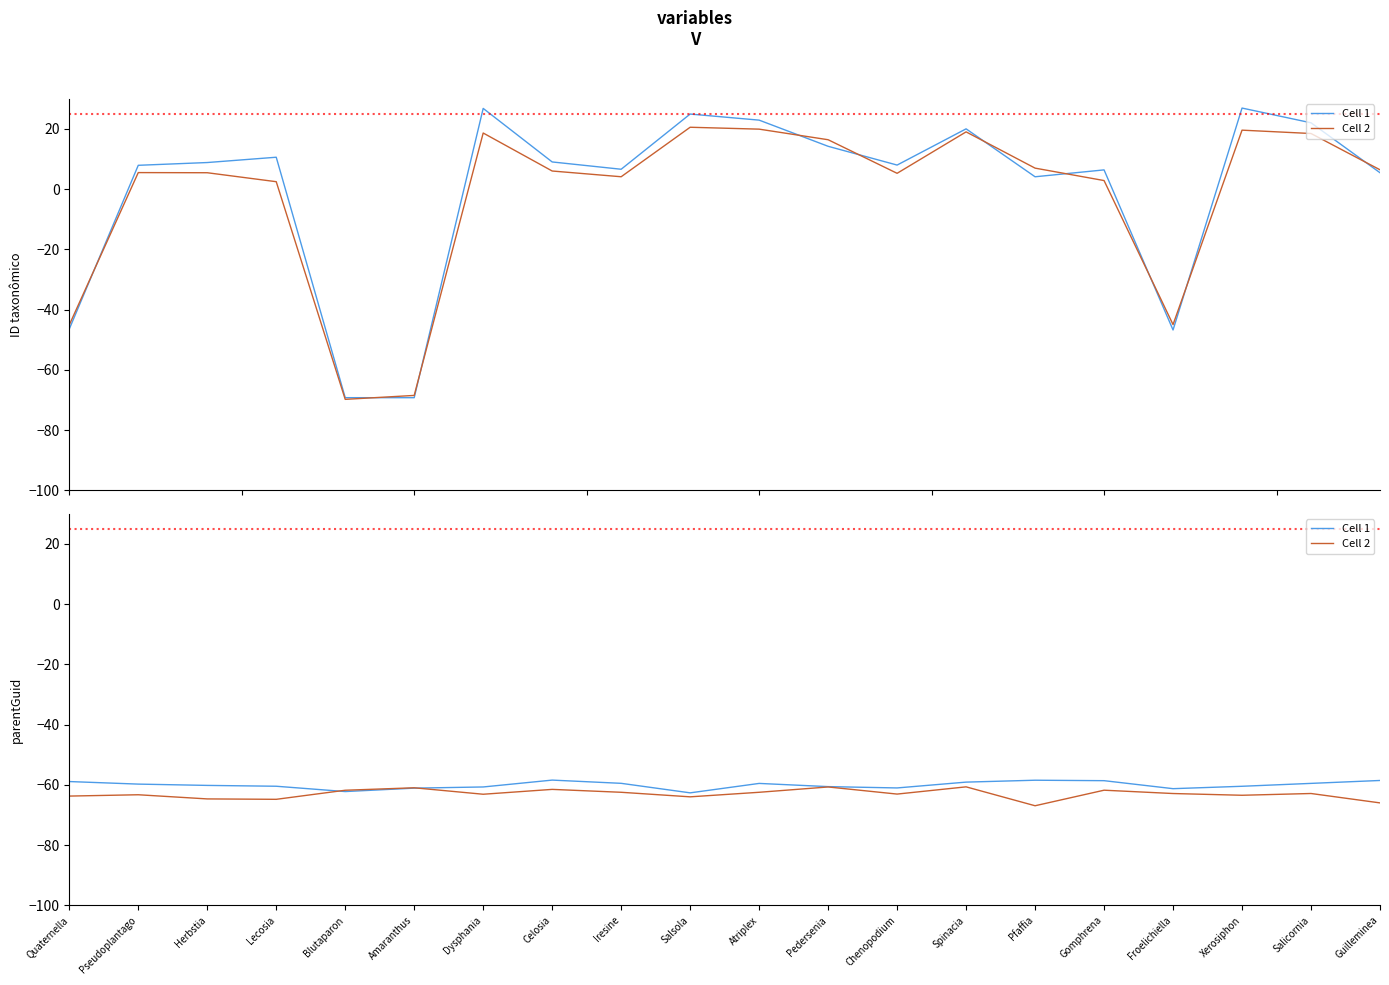

The value of Cell 1 at Celosia is -58.4. True or false?

True